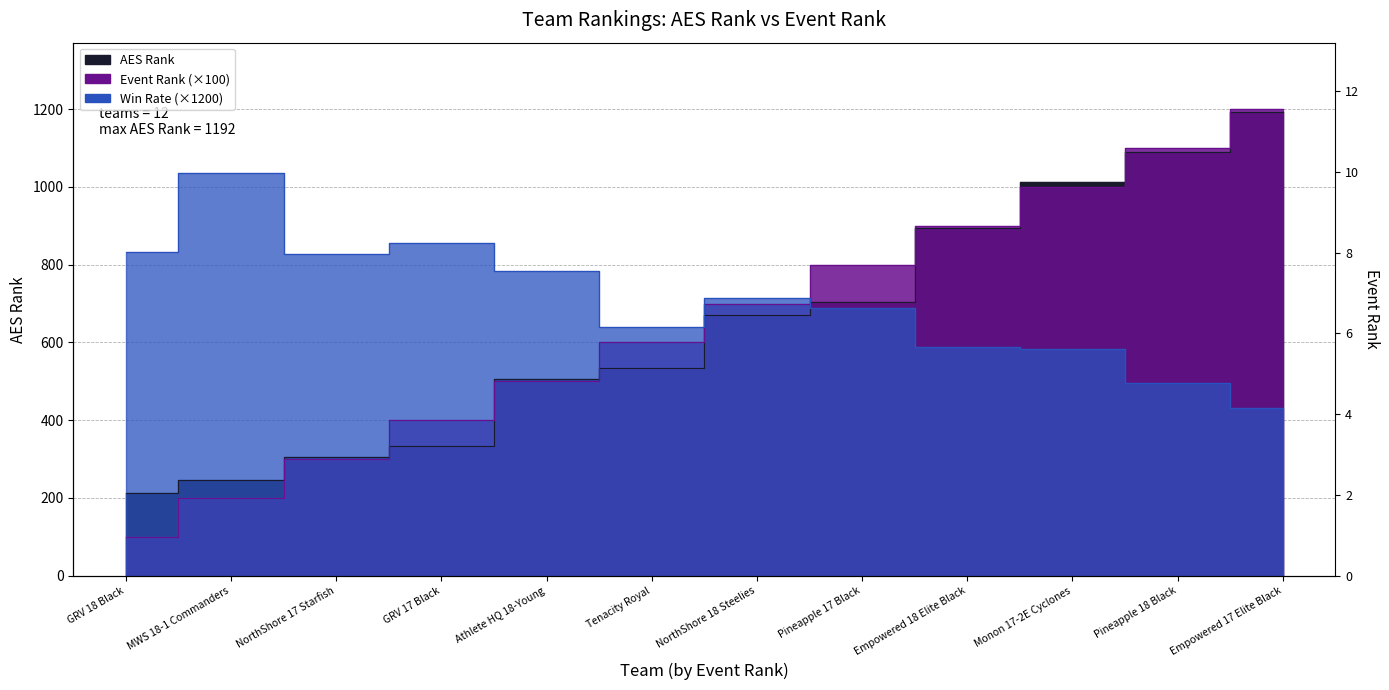

What is the label of the 6th point from the right?

NorthShore 18 Steelies